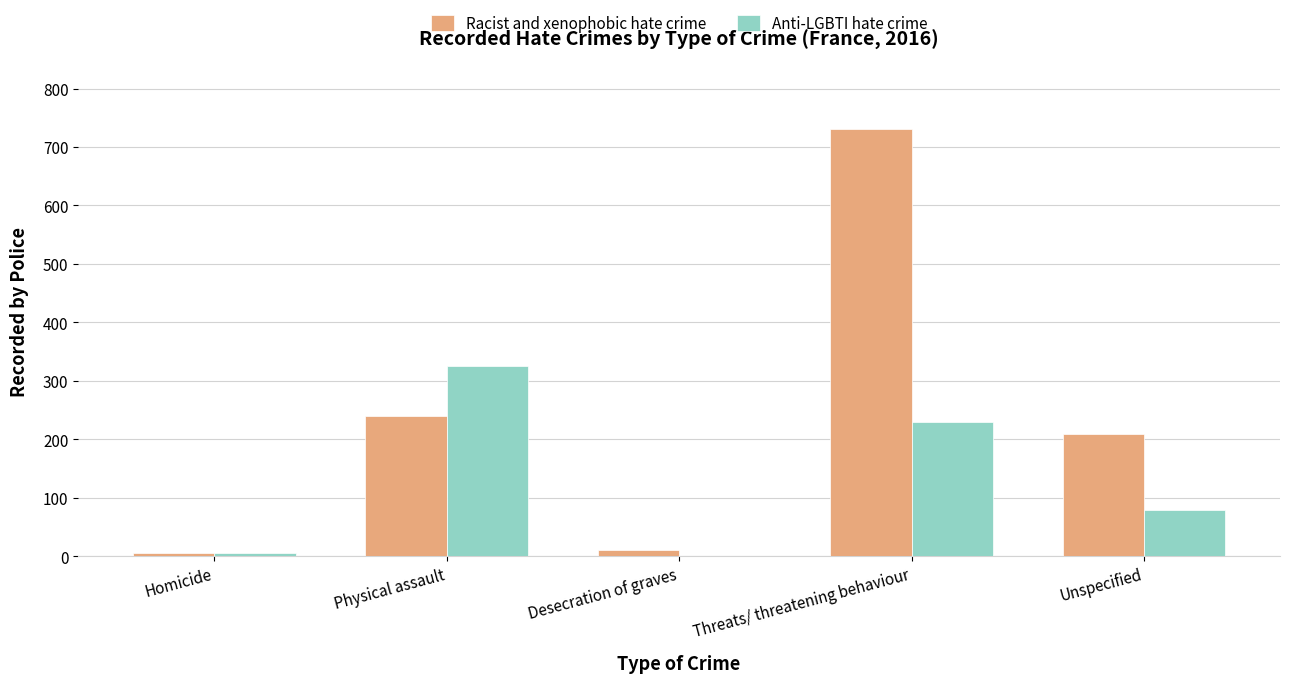

What is the sum of all Racist and xenophobic hate crime values?

1195